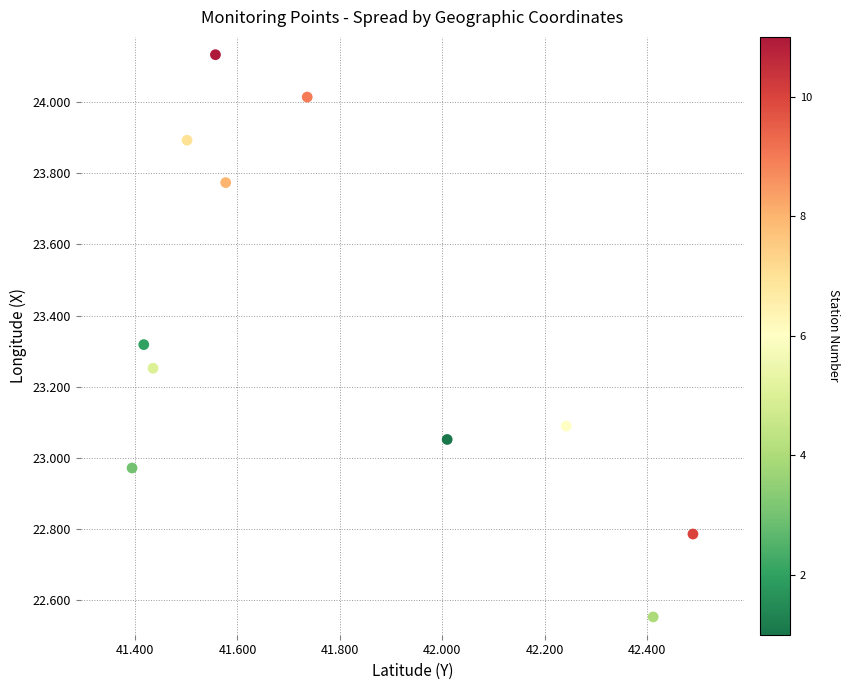

What is the range of Y values (max minus min)?

1.6